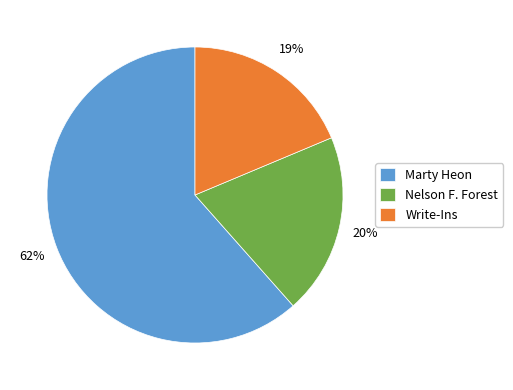

What percentage is the Nelson F. Forest slice, to the nearest percent?

20%